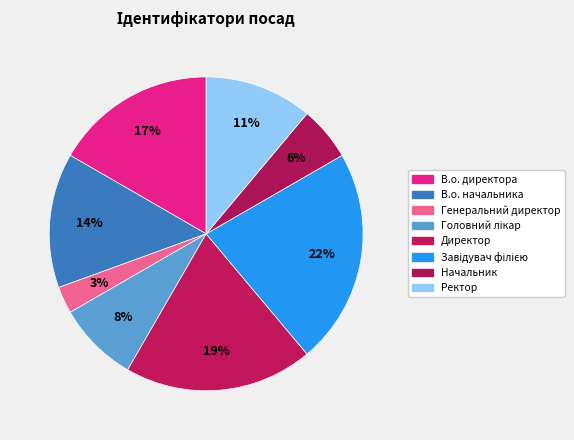

Which category has the smallest portion of the pie?

Генеральний директор